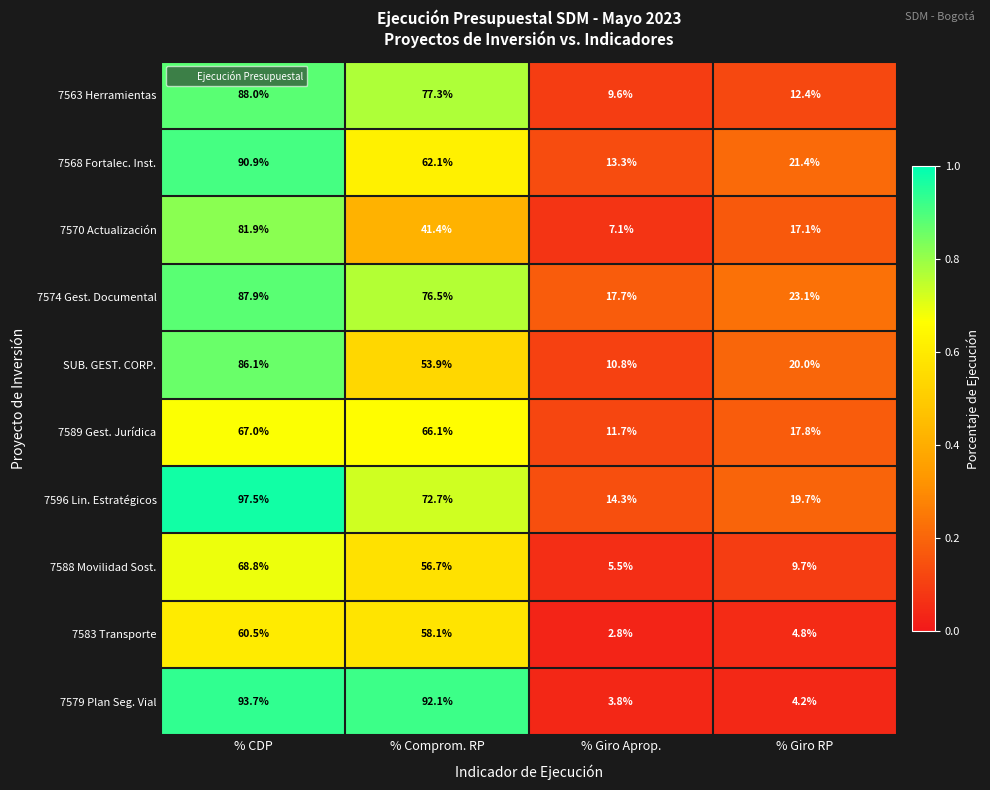

How many distinct data groups are displayed?

10